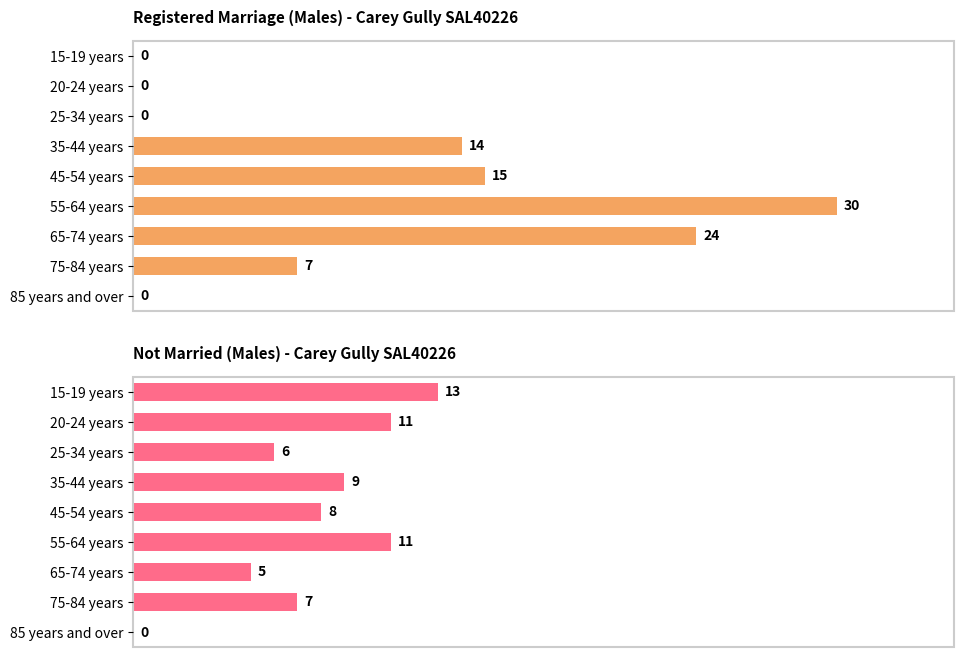

What is the total value across all series at 20-24 years?

11